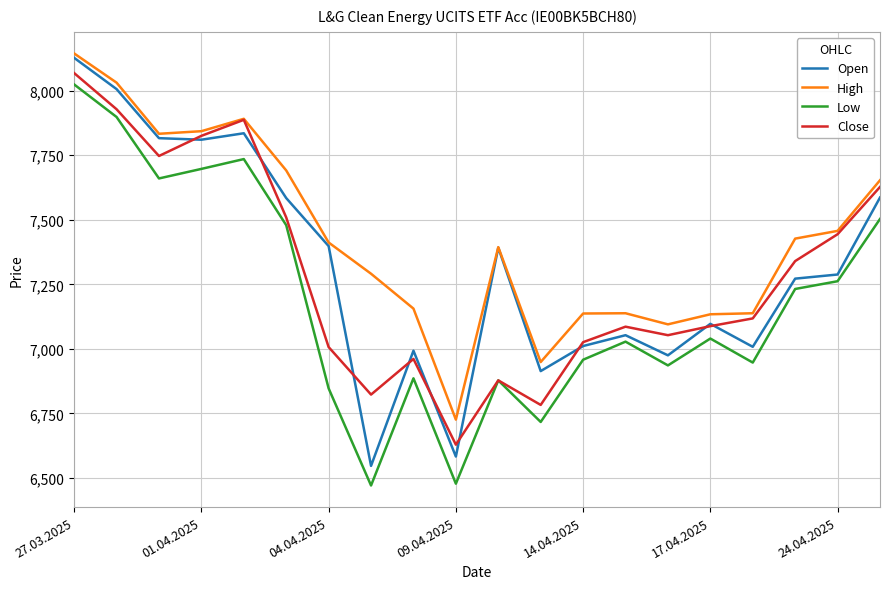

Which series has the largest total across all categories?

High